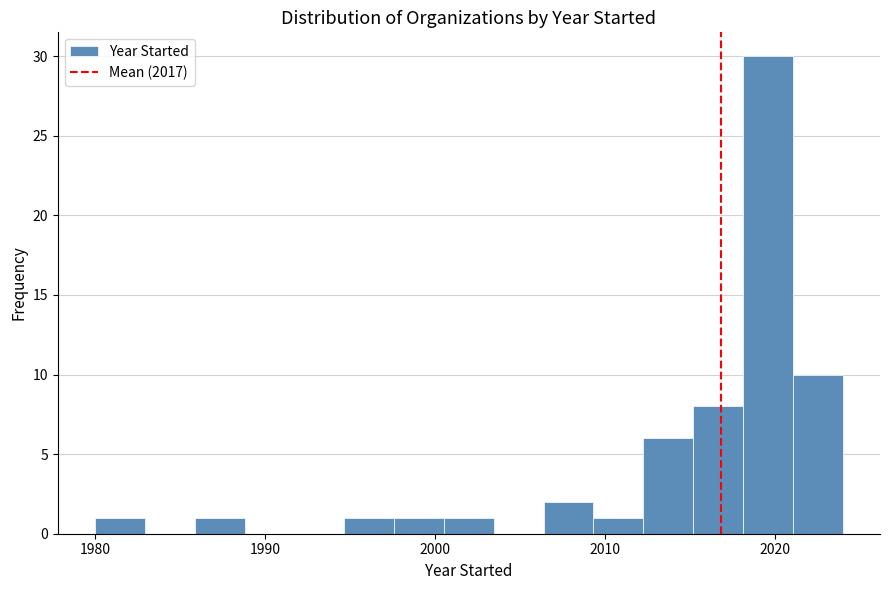

Around what value on the x-axis is the tallest bar? Give the approximate position of its centre, as read against the axis.

2020